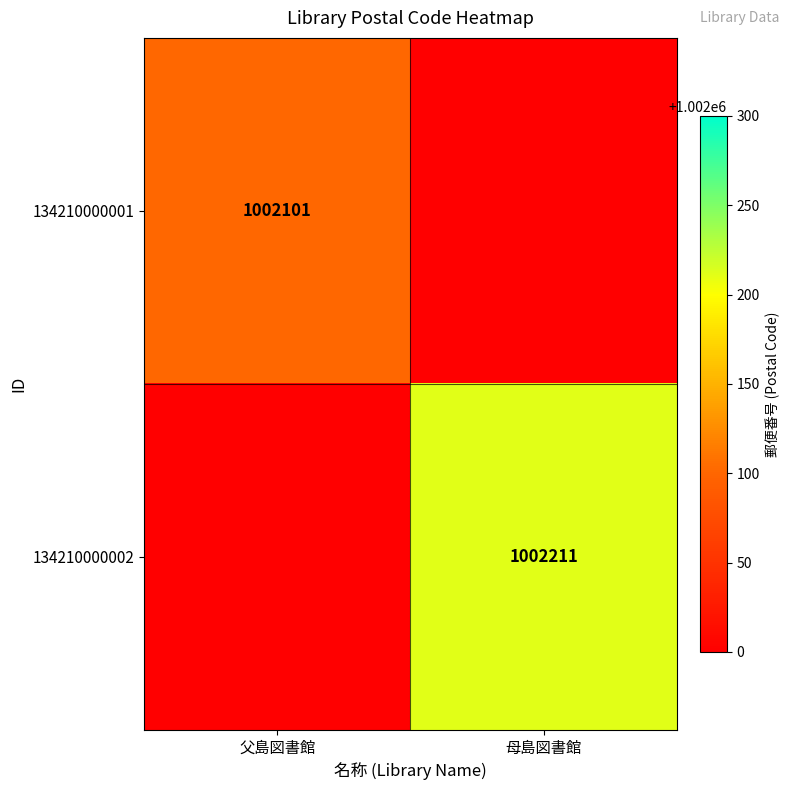

How many distinct data groups are displayed?

2